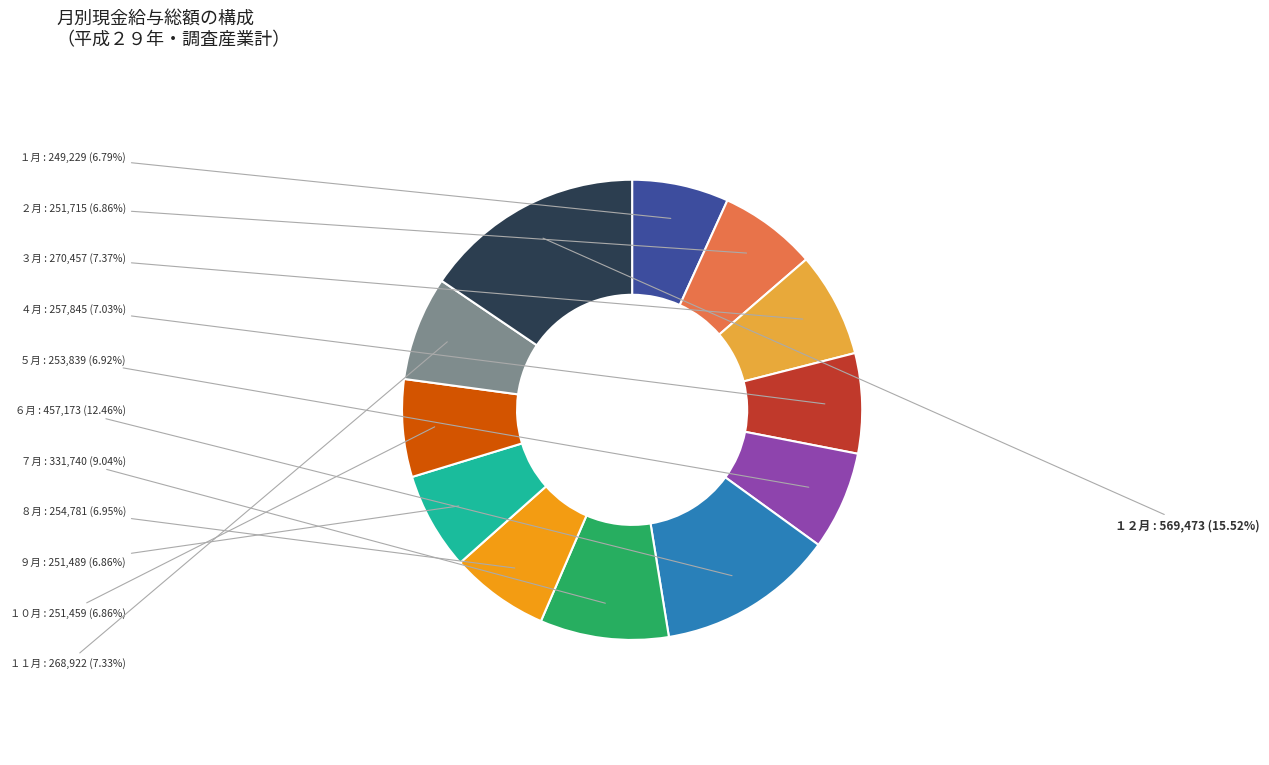

Which category has the biggest portion of the pie?

１２月